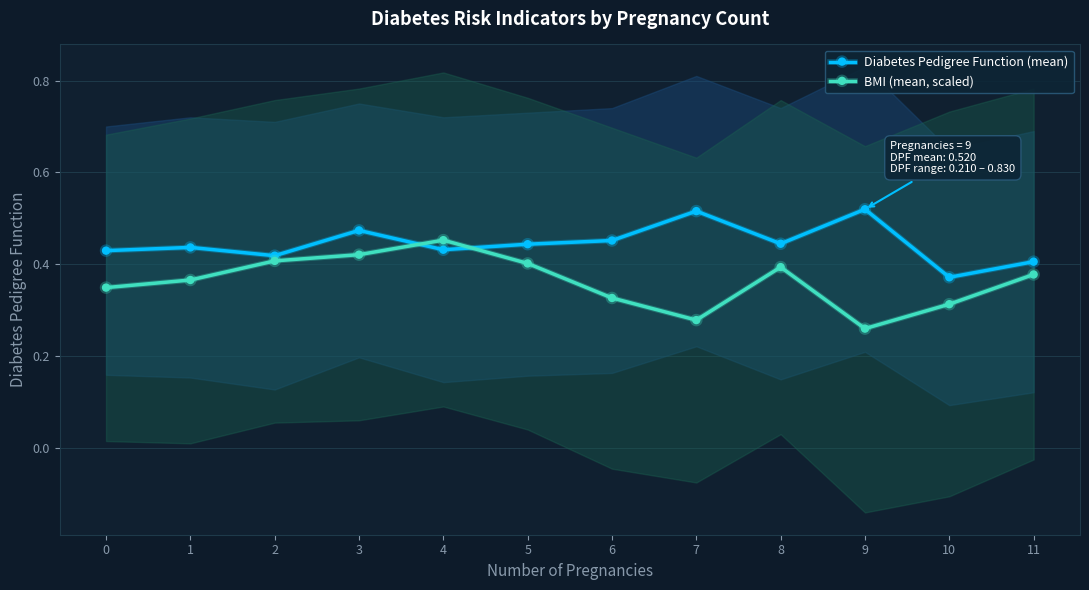

What is the difference between the second highest and minimum values in the BMI (mean, scaled) series?

0.2